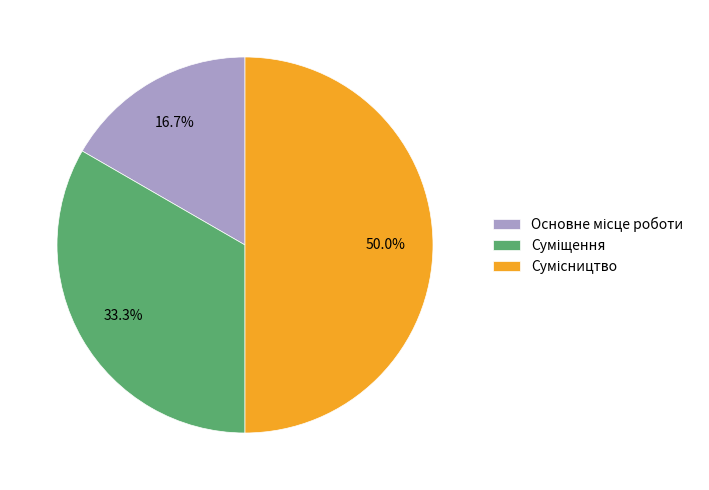

To the nearest percent, what is the average slice percentage?

33%